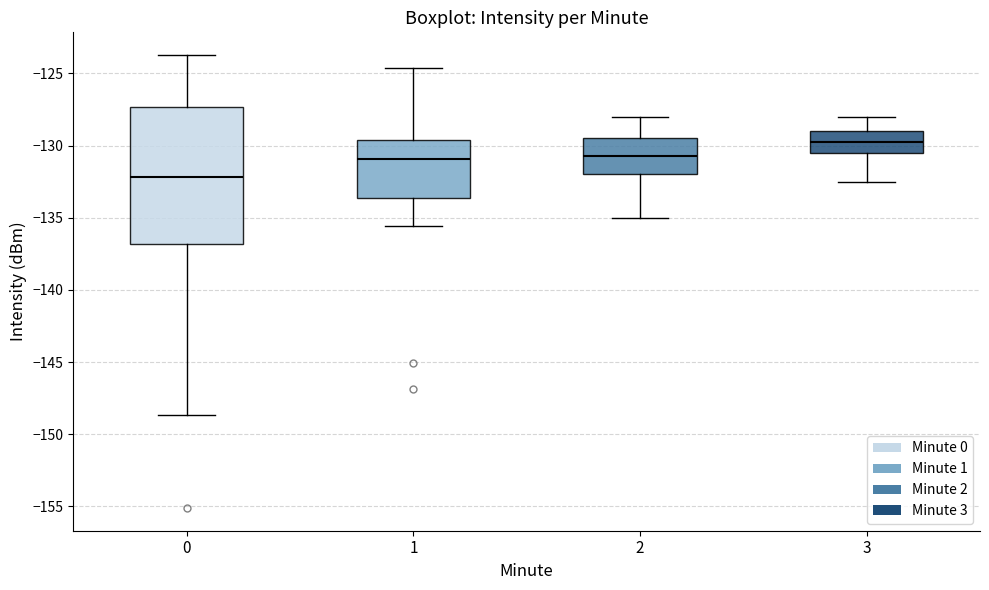

Where is the upper edge of the box at x = 2 on the y-axis? The values are not printed on the chart, so give them approximately, as read against the axis.

-129.5